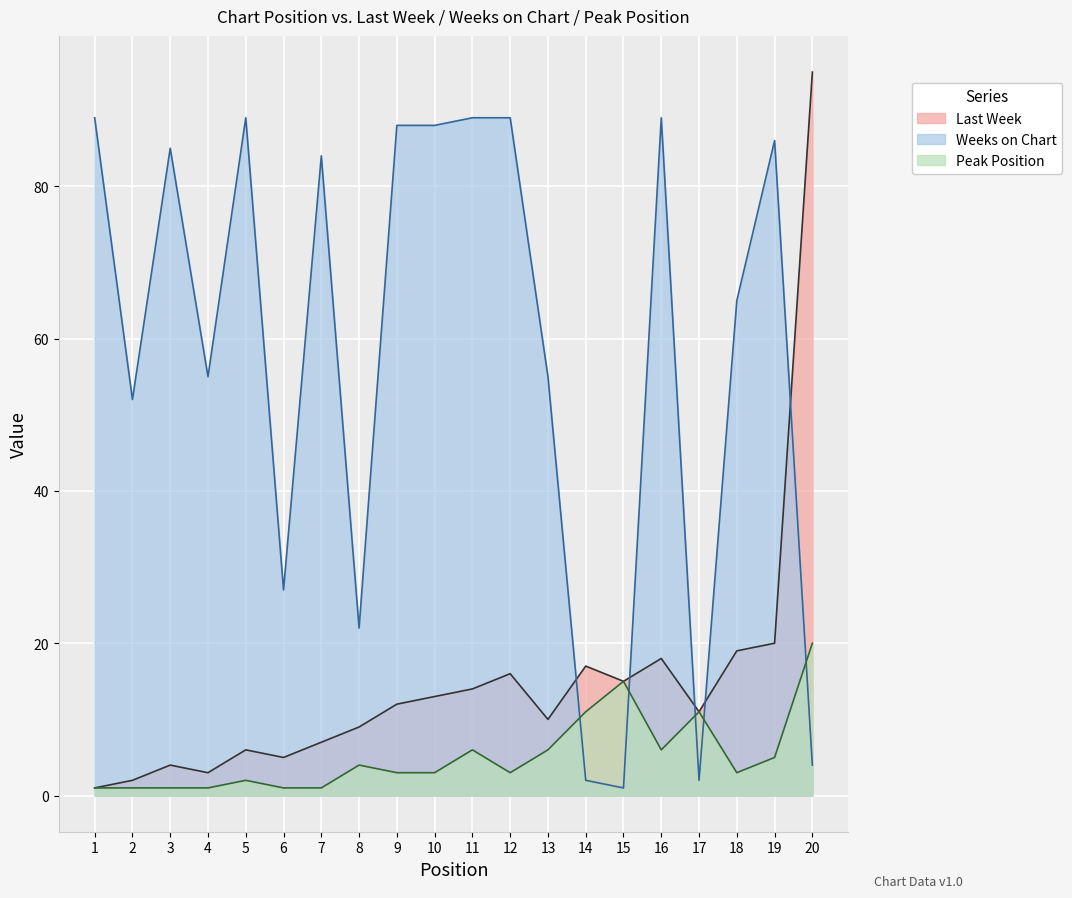

The Weeks on Chart series shows 85 at 13. True or false?

False